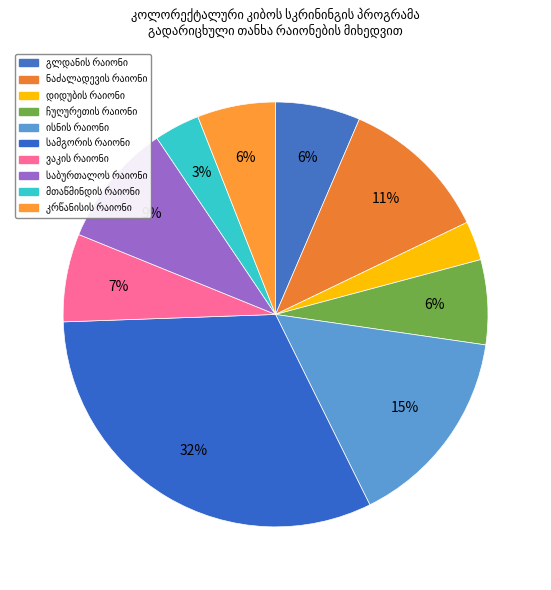

What is the smallest slice in the pie chart?

დიდუბის რაიონი